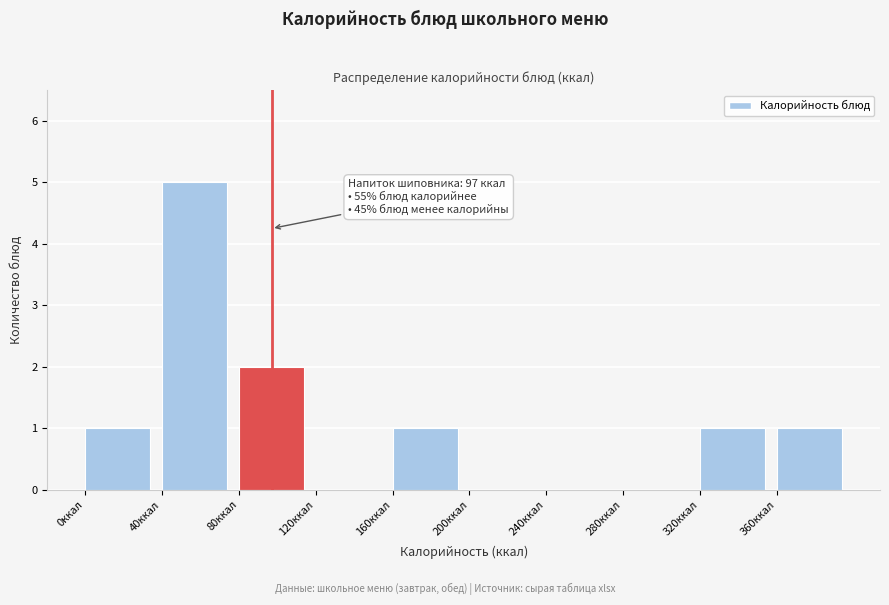

Which range on the x-axis has the tallest bar?

40 to 80